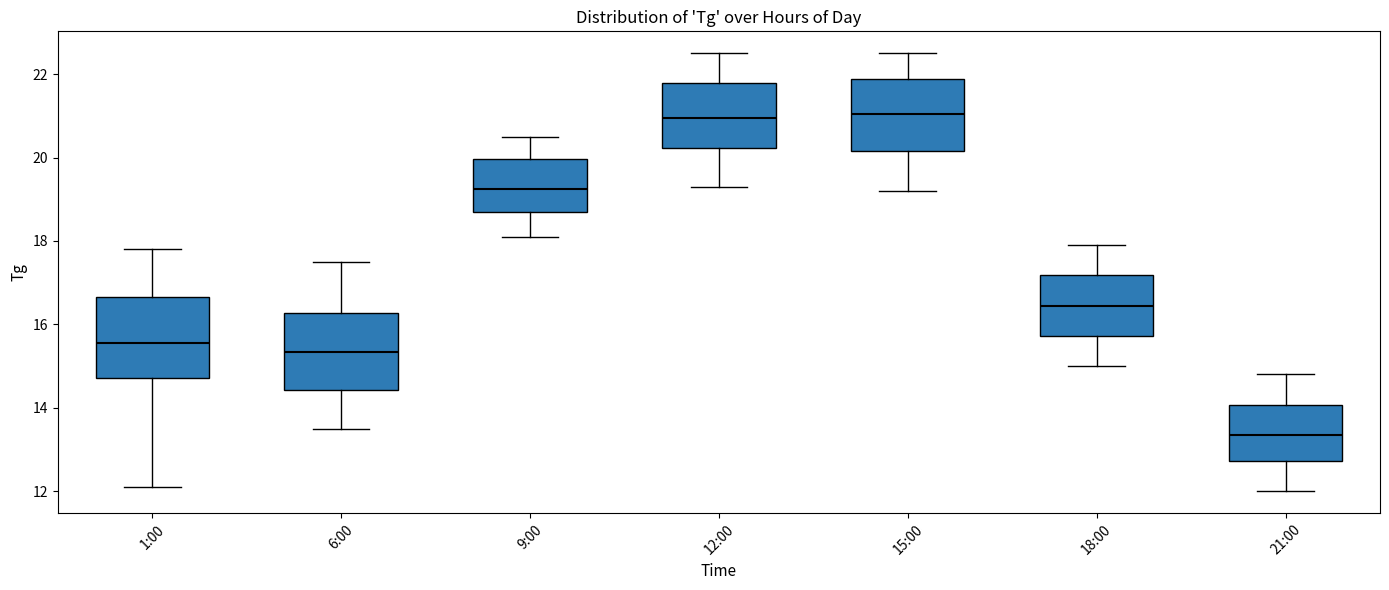

Reading left to right, transcribe this box plot: for each box, give where its median line is, the range the box spans, and where its two whiskers end, as read against the y-axis. The values are not printed on the chart, so give them approximately, as read against the axis.

1:00: median 15.6, box 14.8 to 16.6, whiskers 12.2 to 17.8
6:00: median 15.4, box 14.4 to 16.2, whiskers 13.6 to 17.6
9:00: median 19.2, box 18.8 to 20.0, whiskers 18.2 to 20.6
12:00: median 21.0, box 20.2 to 21.8, whiskers 19.4 to 22.6
15:00: median 21.0, box 20.2 to 21.8, whiskers 19.2 to 22.6
18:00: median 16.4, box 15.8 to 17.2, whiskers 15.0 to 18.0
21:00: median 13.4, box 12.8 to 14.0, whiskers 12.0 to 14.8